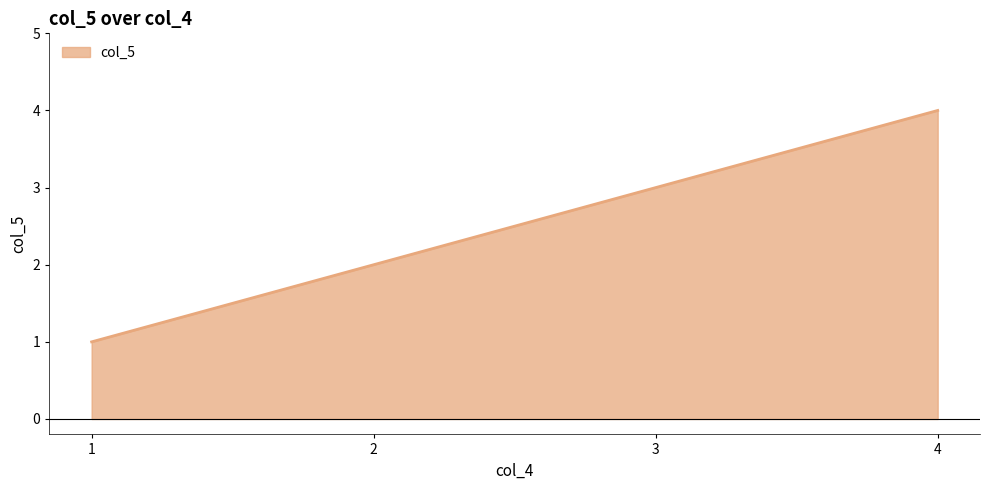

Rank the categories by value from lowest to highest.

1, 2, 3, 4